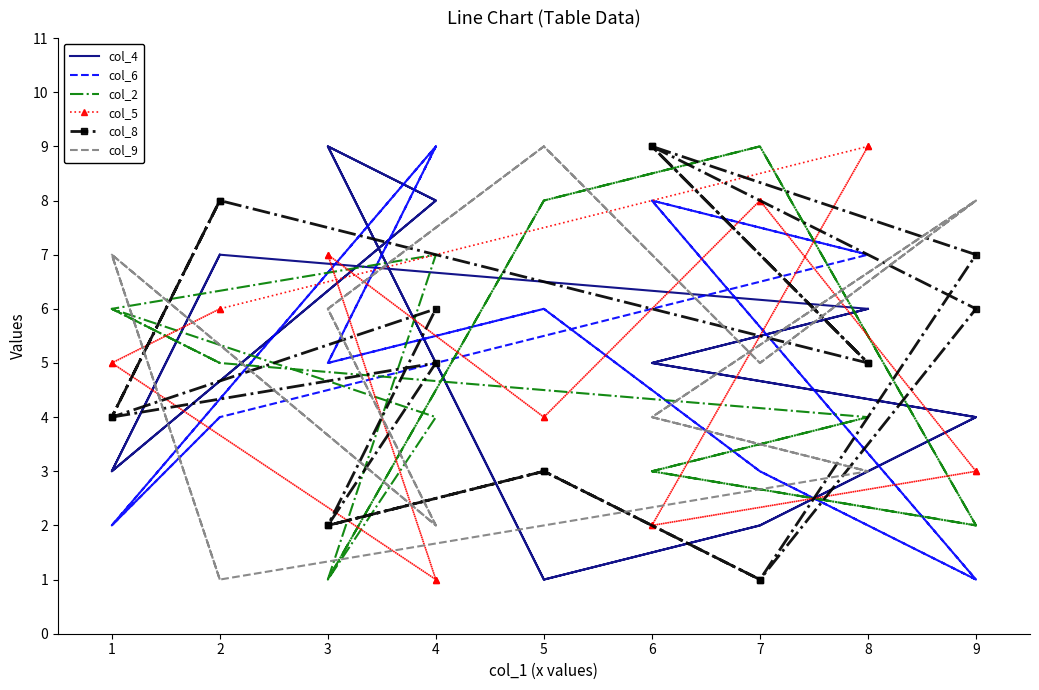

At which category does the chart reach its peak across all series?

3